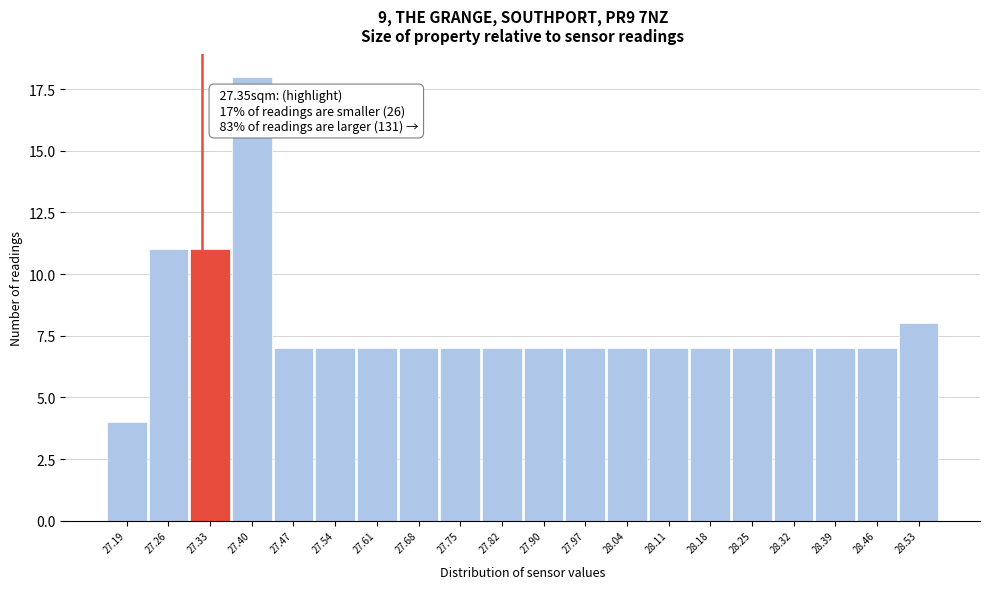

Reading left to right, extract all data points from this chart.

4	11	11	18	7	7	7	7	7	7	7	7	7	7	7	7	7	7	7	8